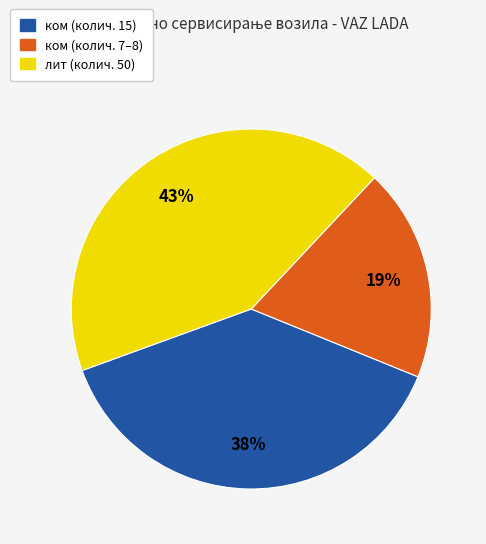

Is there a majority slice in this chart?

No